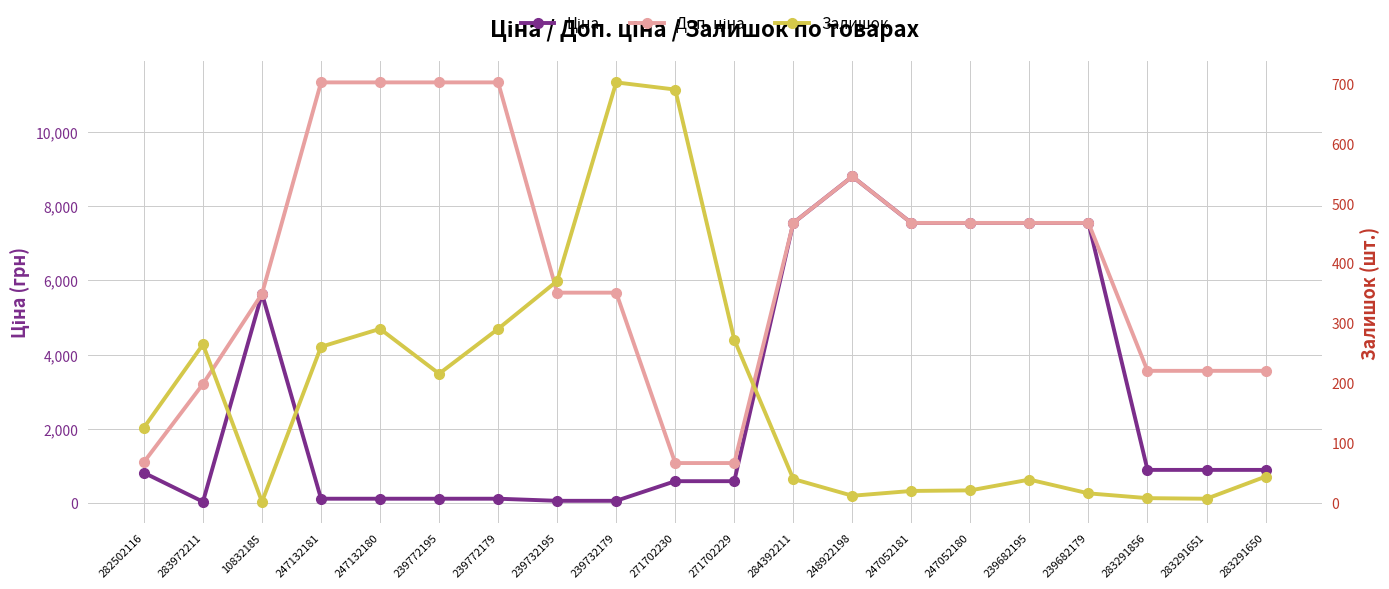

At which category does Залишок reach its first local peak?

283972211